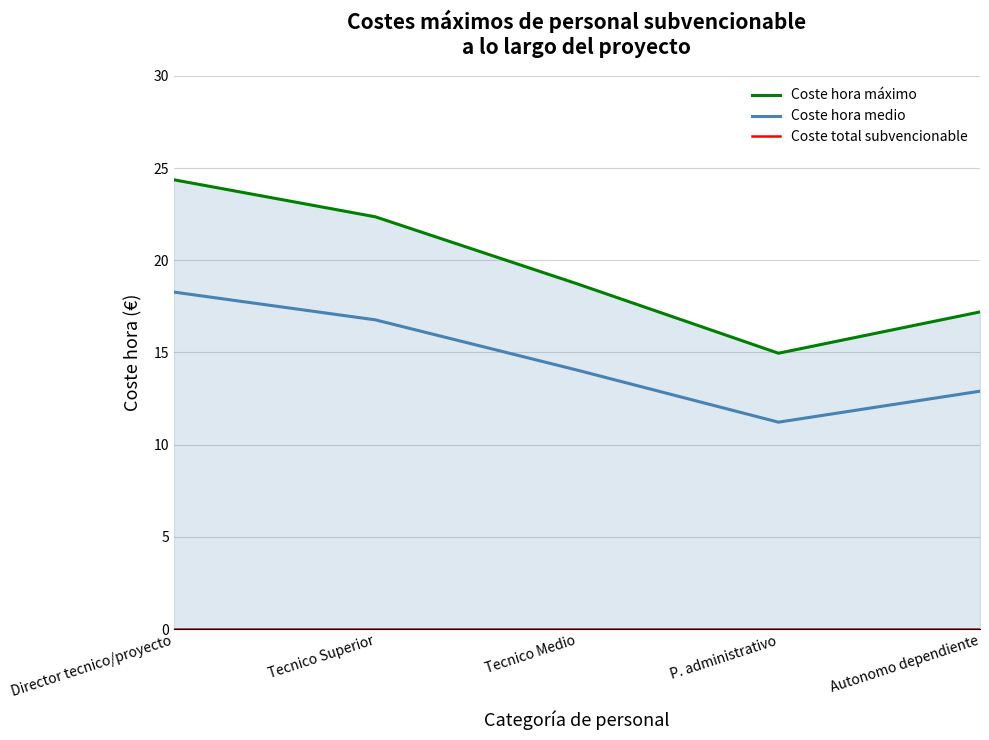

List the series in order of their peak value, highest first.

Coste hora máximo, Coste hora medio, Coste total subvencionable